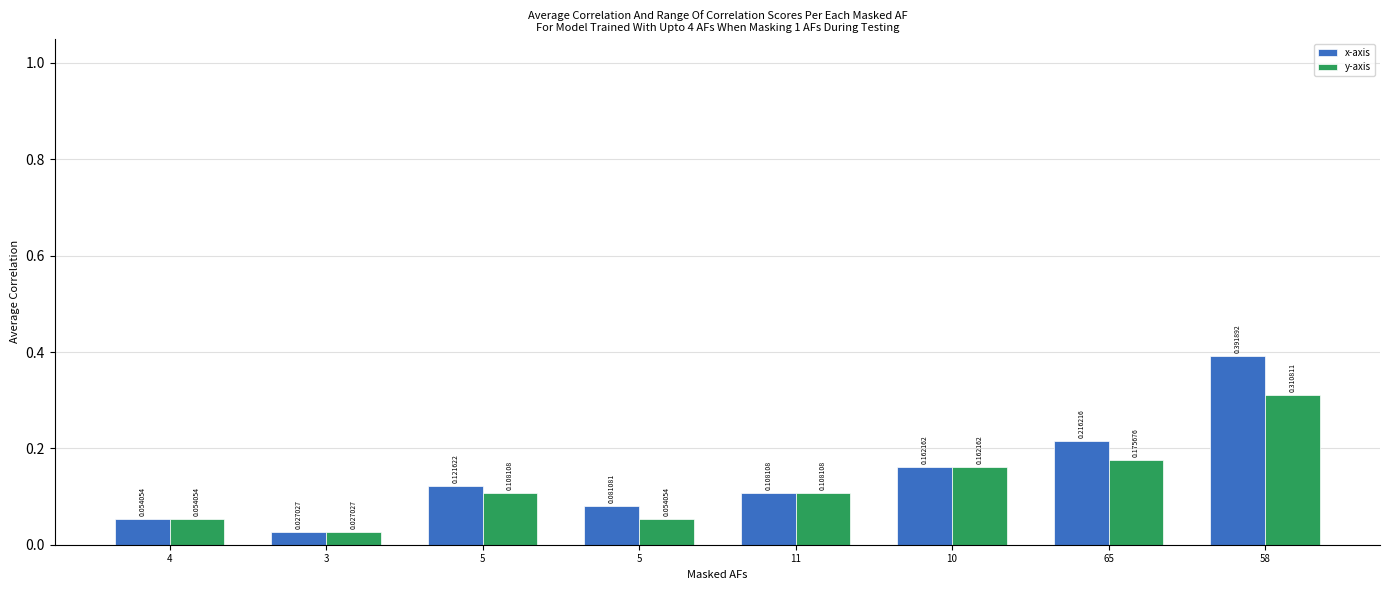

How many bars are there in total?

16